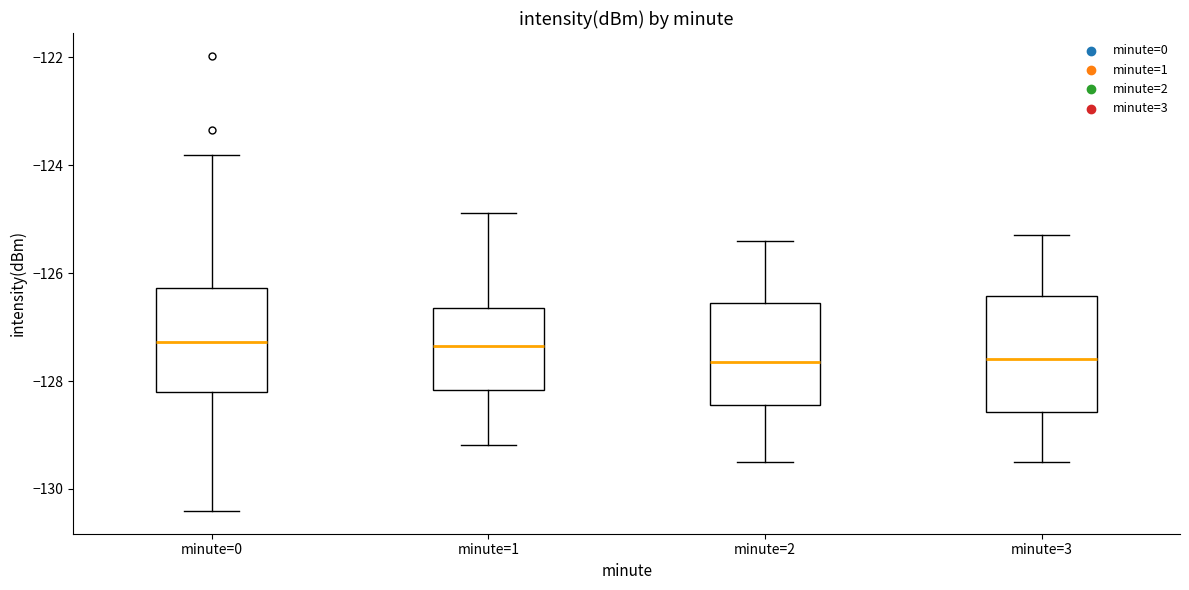

Comparing the boxes themselves (not the whiskers), which one is the tallest?

minute=3